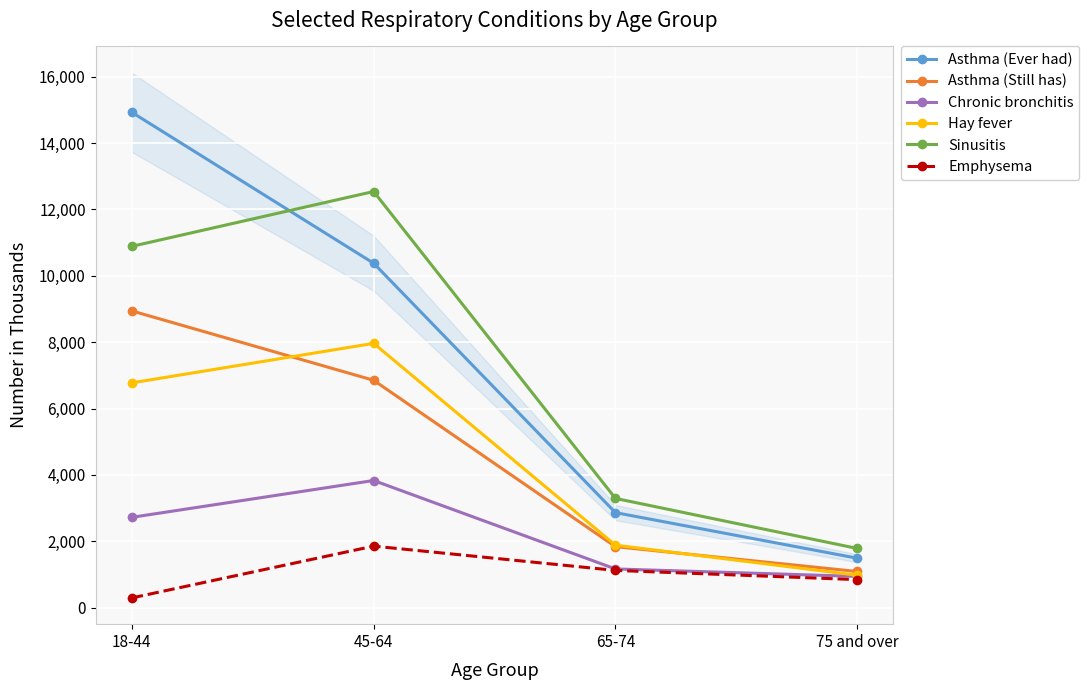

True or false: Hay fever has a value of 6774 at 18-44.

True